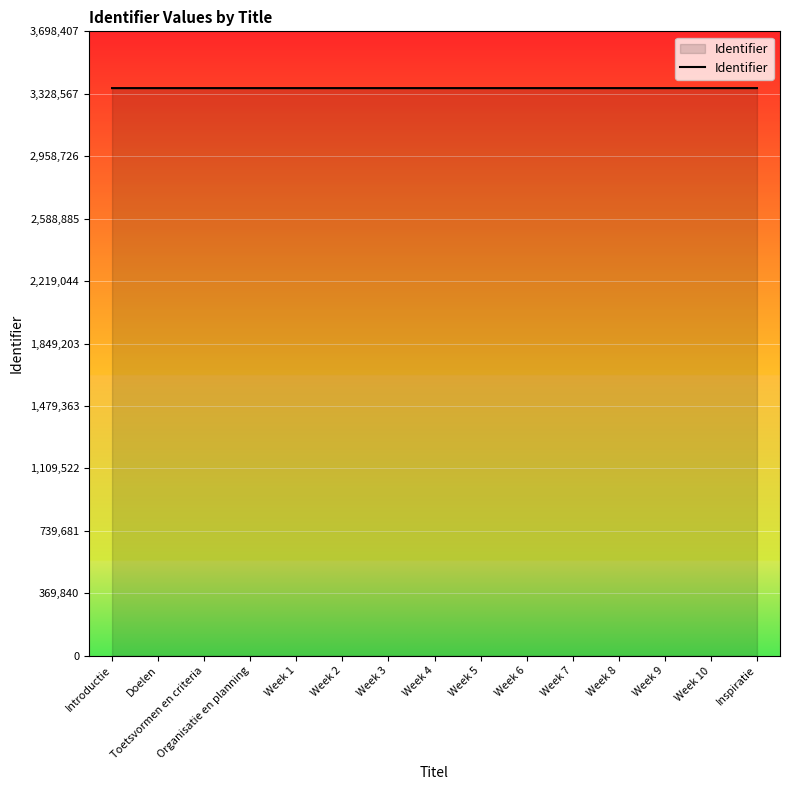

What is the sum of the values at Toetsvormen en criteria and Week 6?

6724359